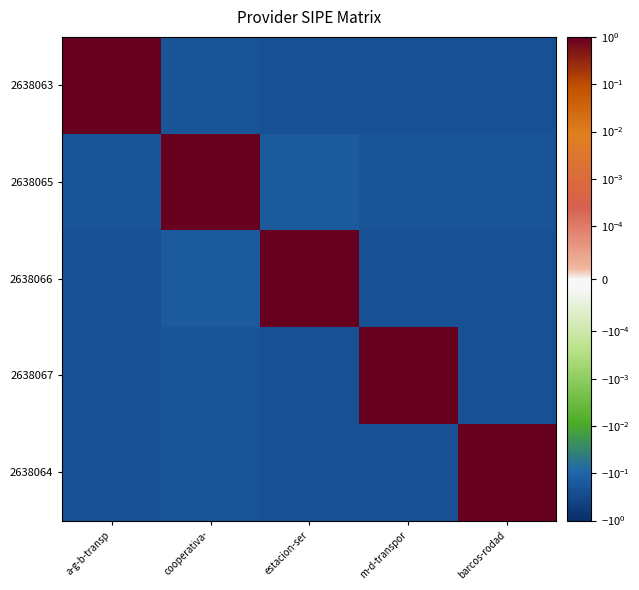

At which category is the sum across all series the highest?

cooperativa-